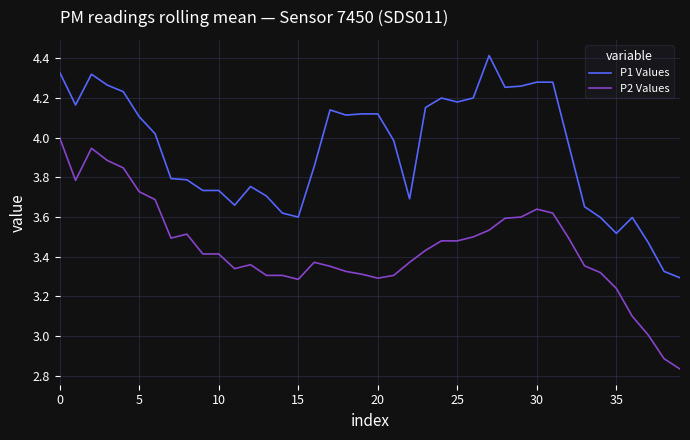

Which series has the largest total across all categories?

P1 Values